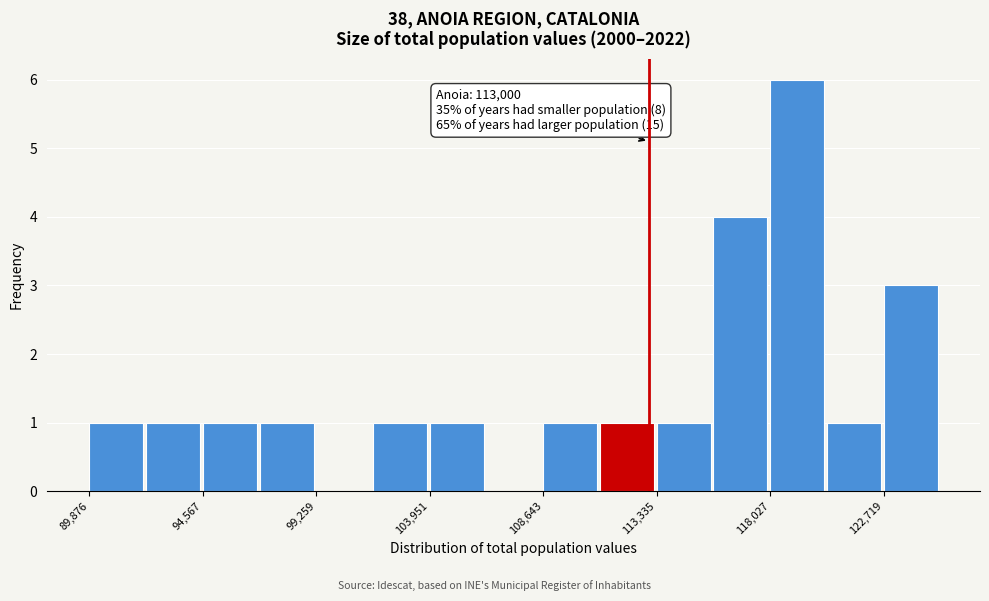

Over which range of the x-axis is the bar tallest?

118000 to 120500